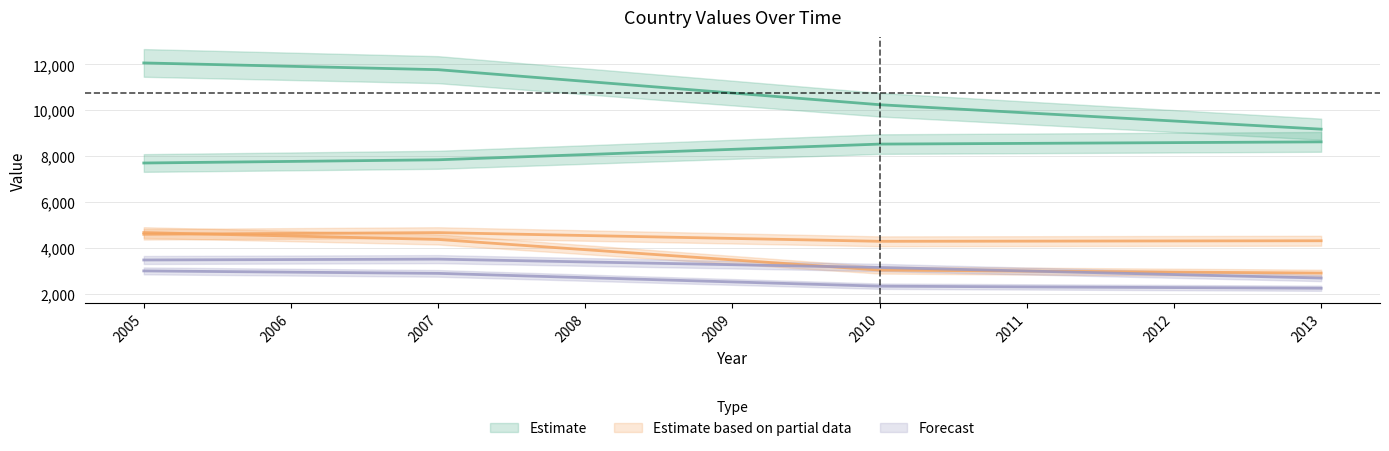

At which category is the sum across all series the highest?

2005